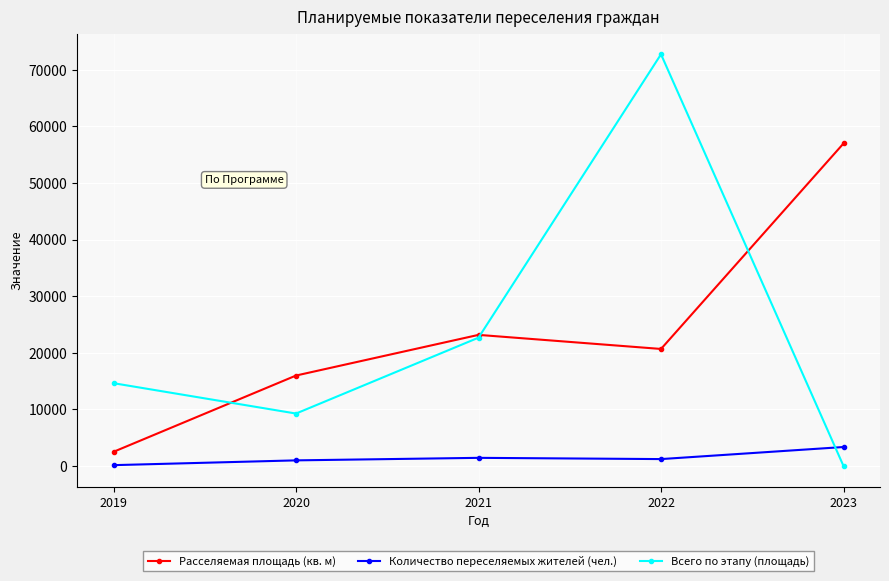

Where does the Всего по этапу (площадь) series first go above 14624?

2019